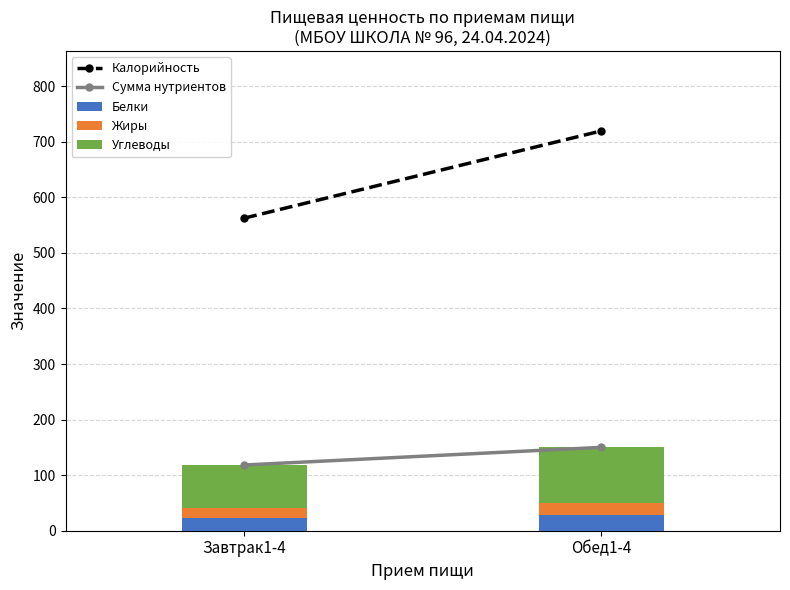

What is the total value across all series at Обед1-4?

150.0